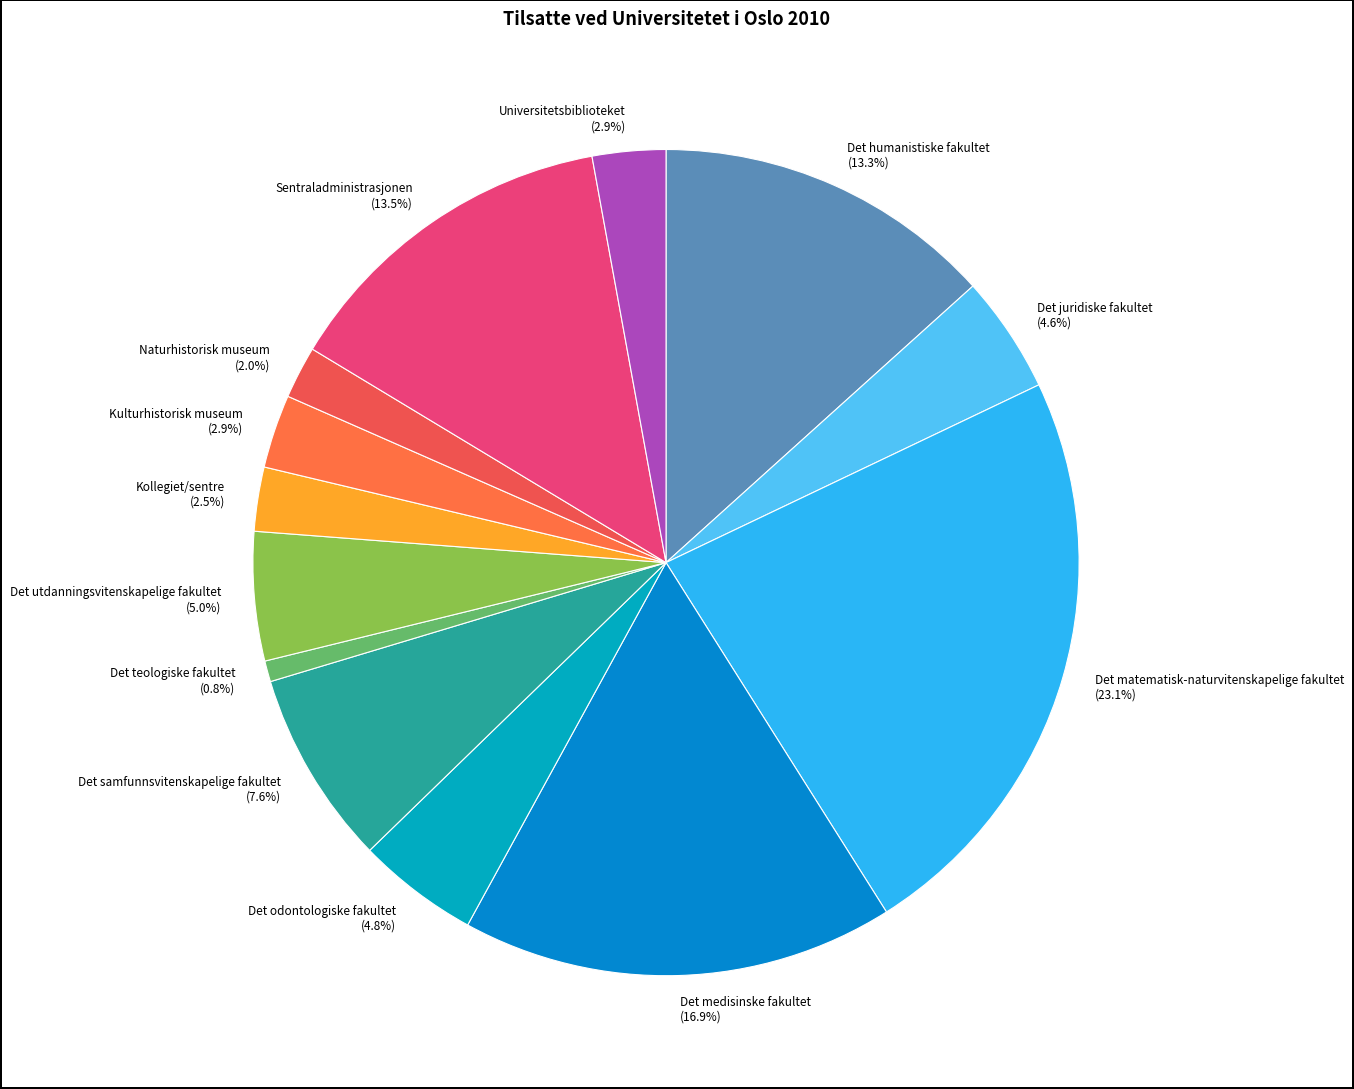

How much of the chart is everything except Sentraladministrasjonen?

86.5%